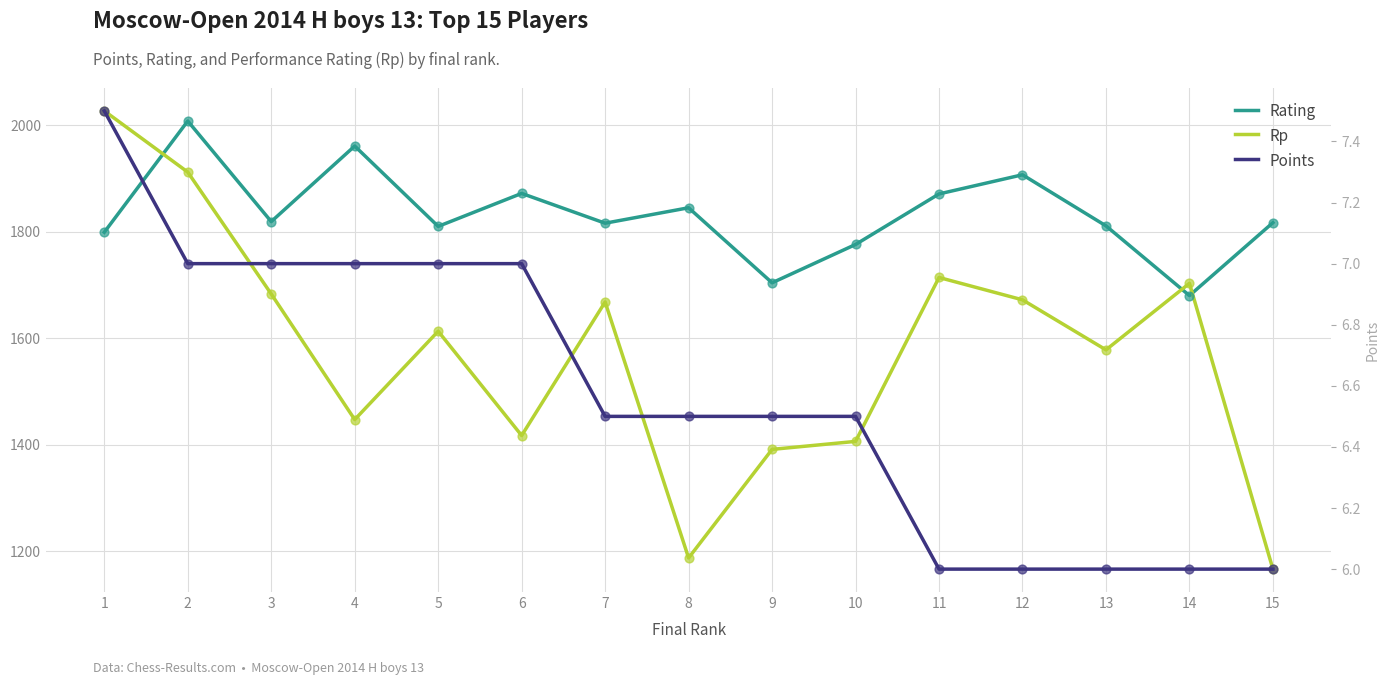

Which series has the largest total across all categories?

Rating